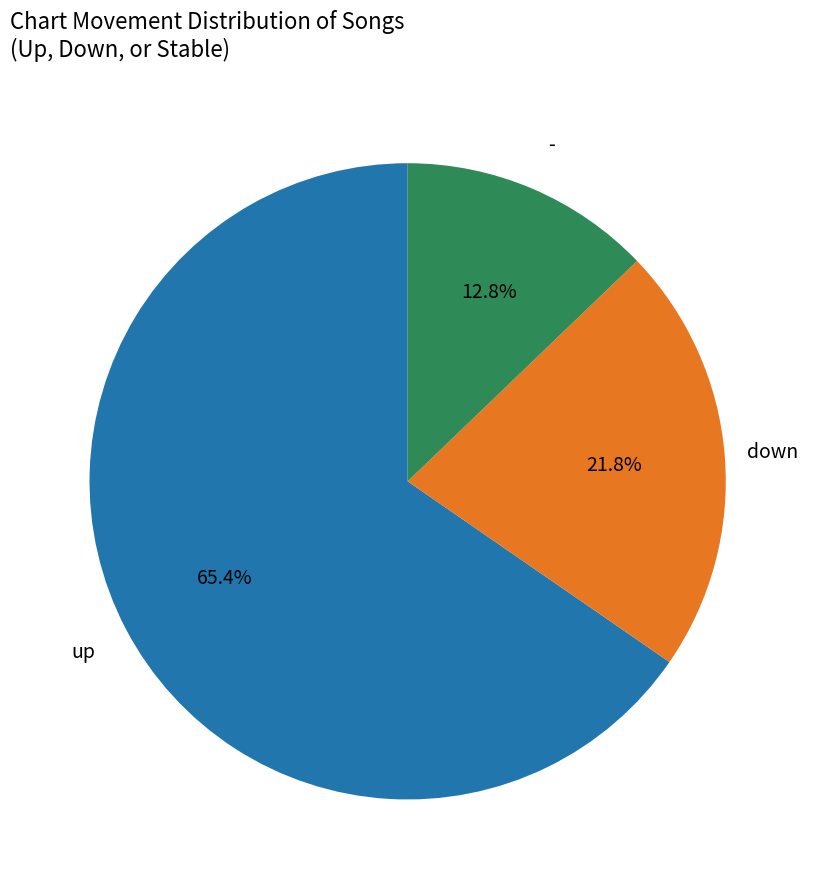

Is there any slice that represents more than half of the pie?

Yes